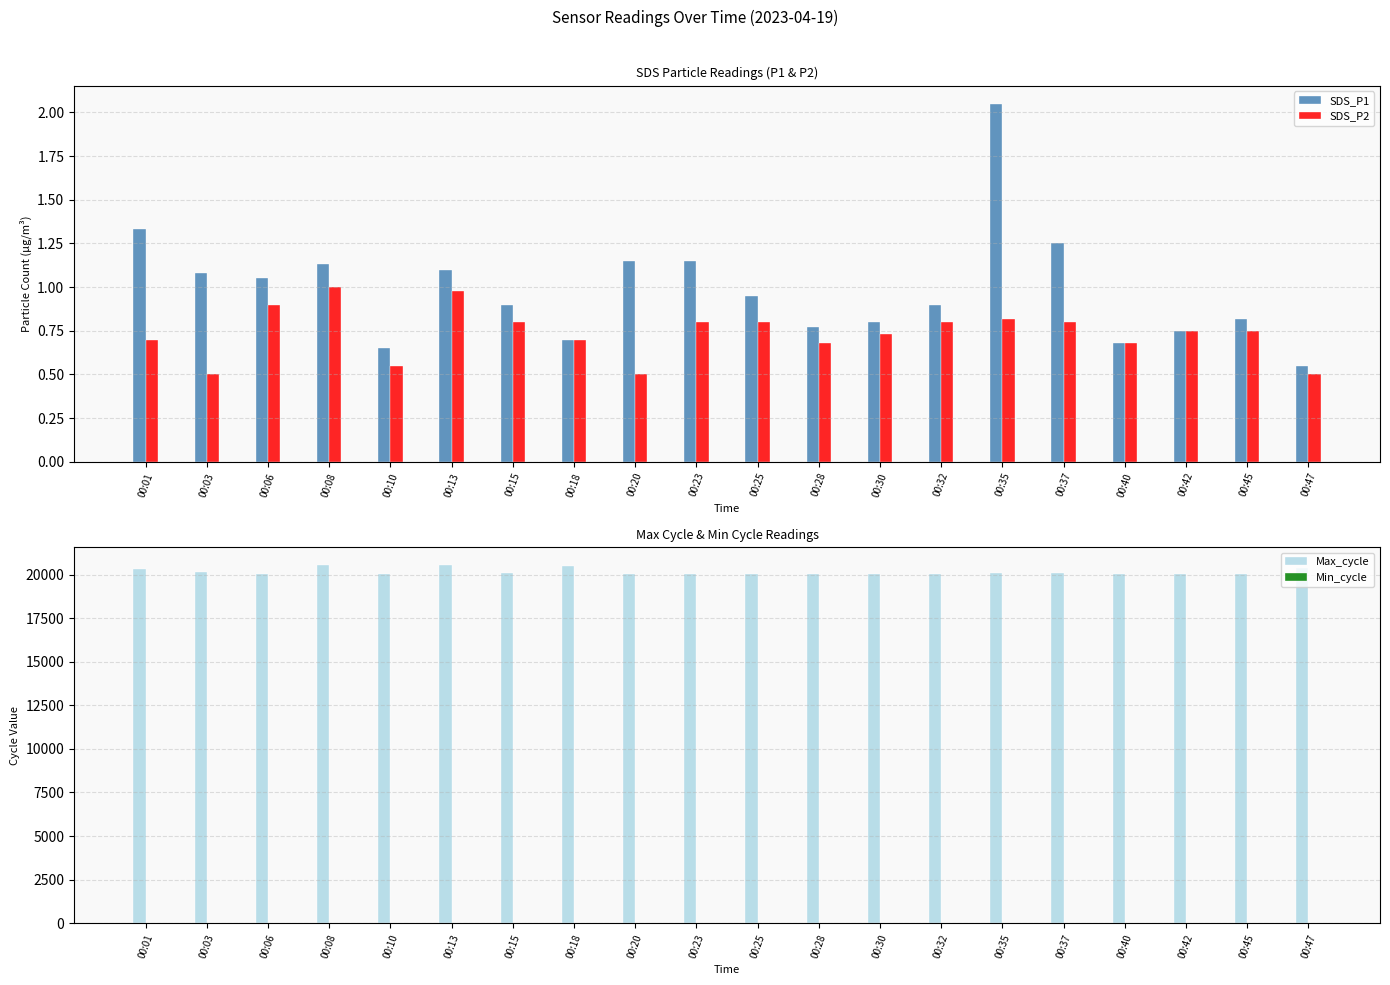

The SDS_P1 series shows 0.9 at 00:47. True or false?

False